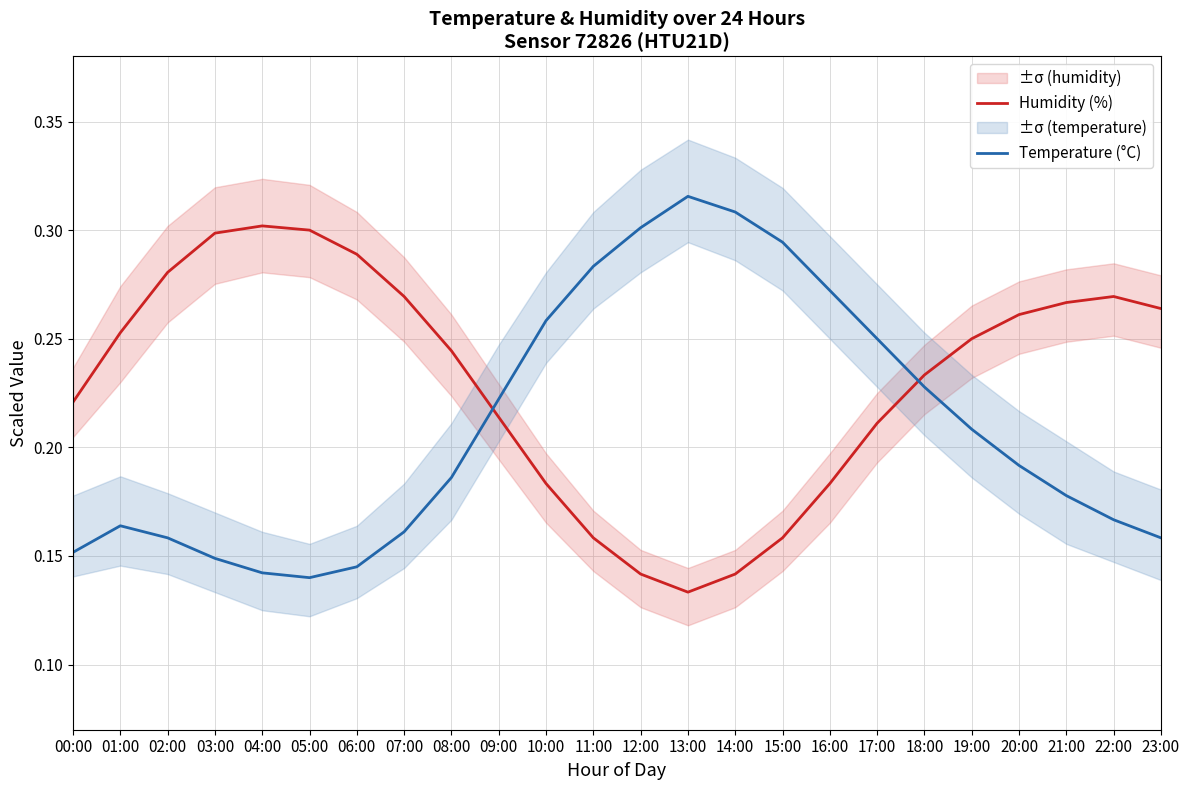

What is the difference between the highest and lowest values at 10:00?

0.1